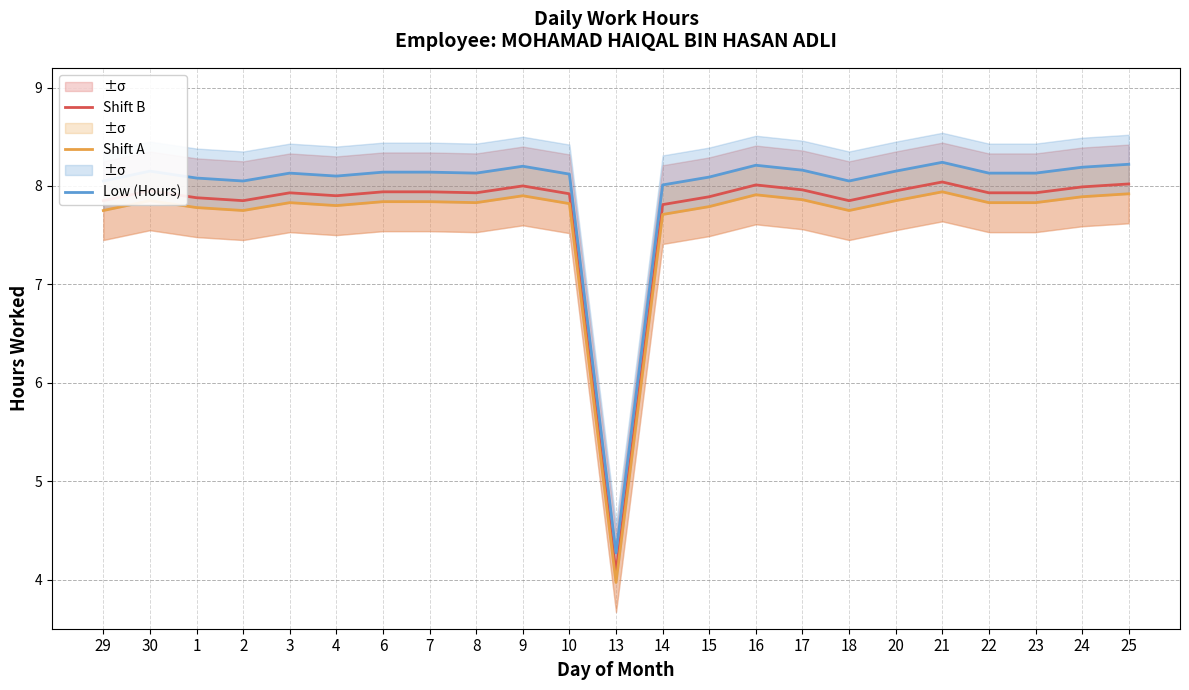

How many series are shown in this chart?

3